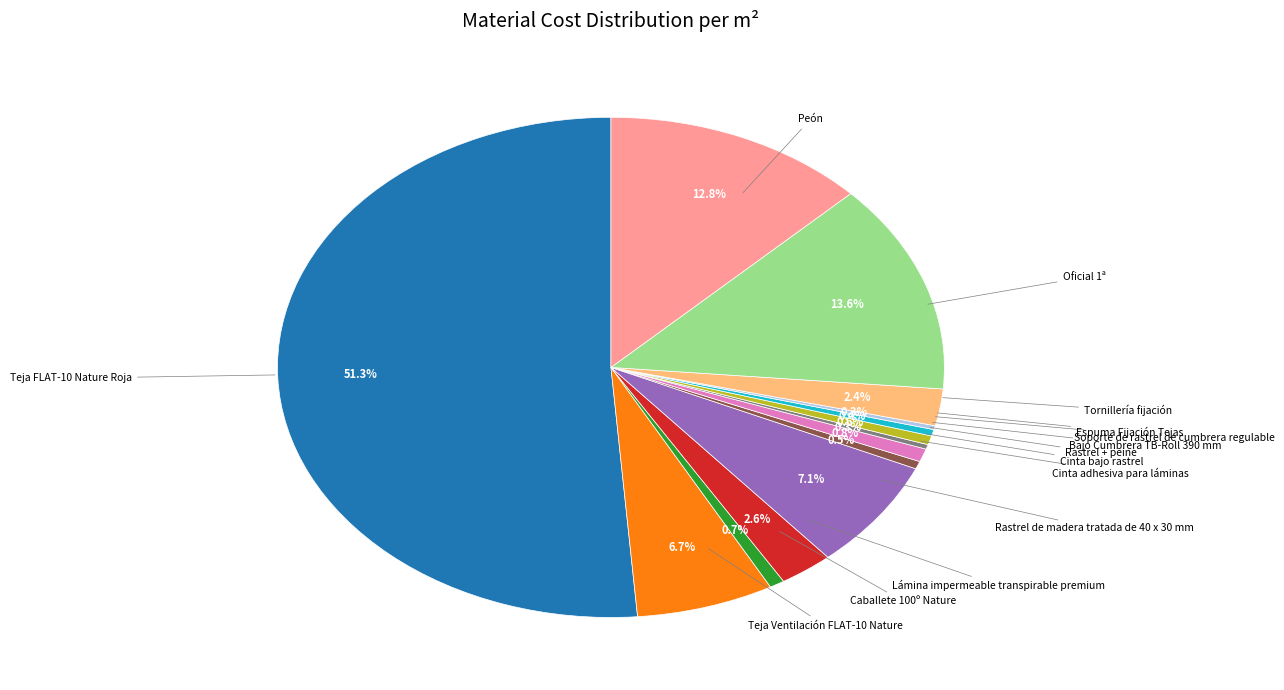

Is there any slice that represents more than half of the pie?

Yes